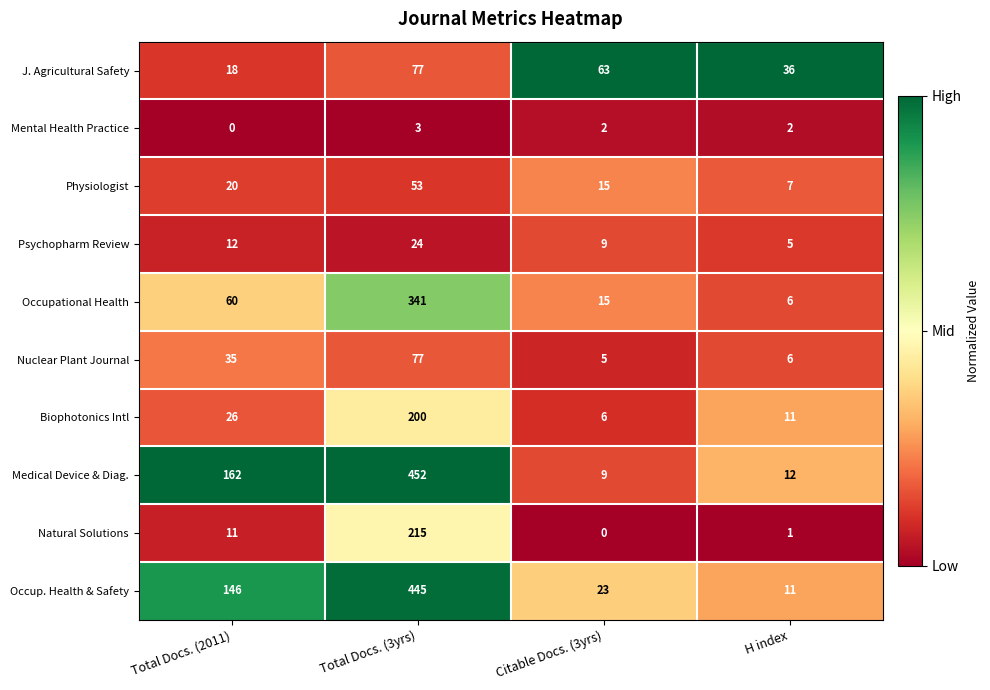

List the labels in order of Nuclear Plant Journal value, largest first.

Total Docs. (3yrs), Total Docs. (2011), H index, Citable Docs. (3yrs)